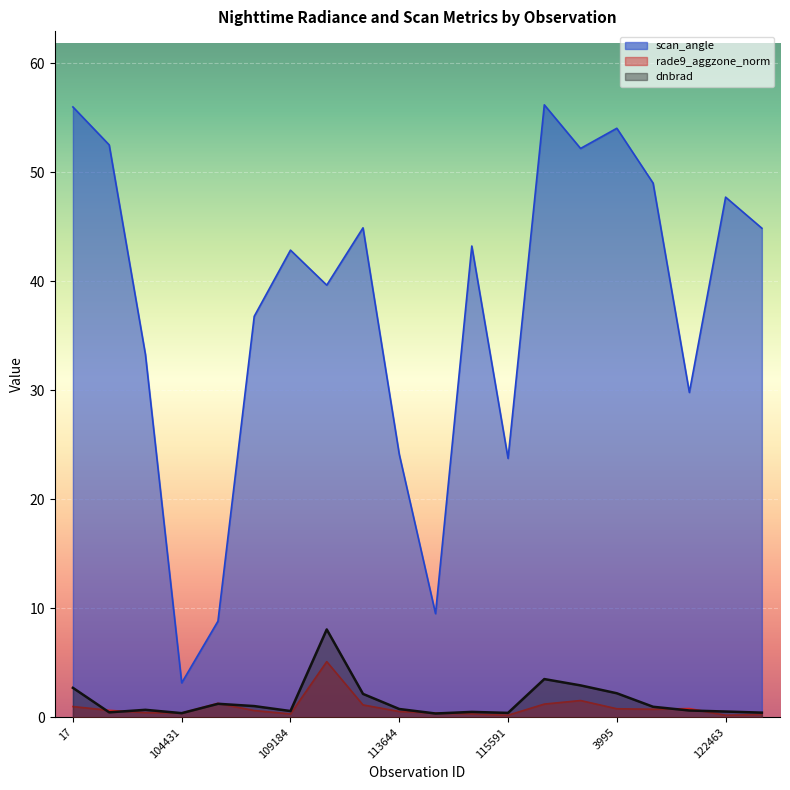

Between 3797 and 115591, which is larger?

3797